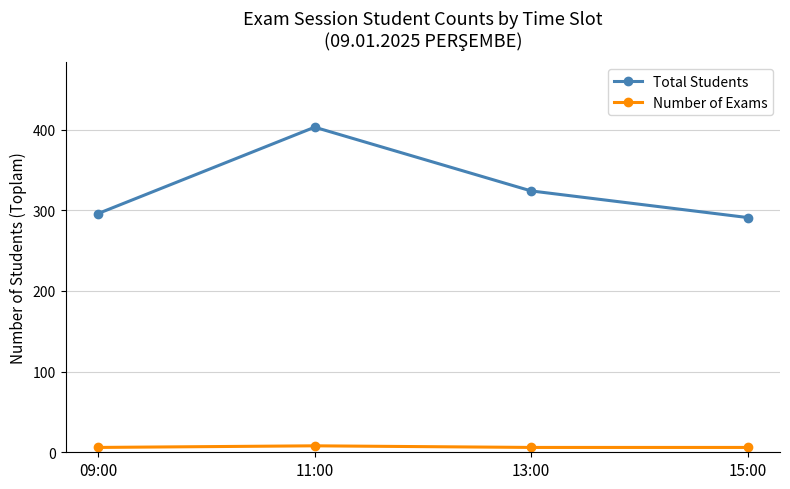

True or false: Total Students and Number of Exams cross at least once.

False